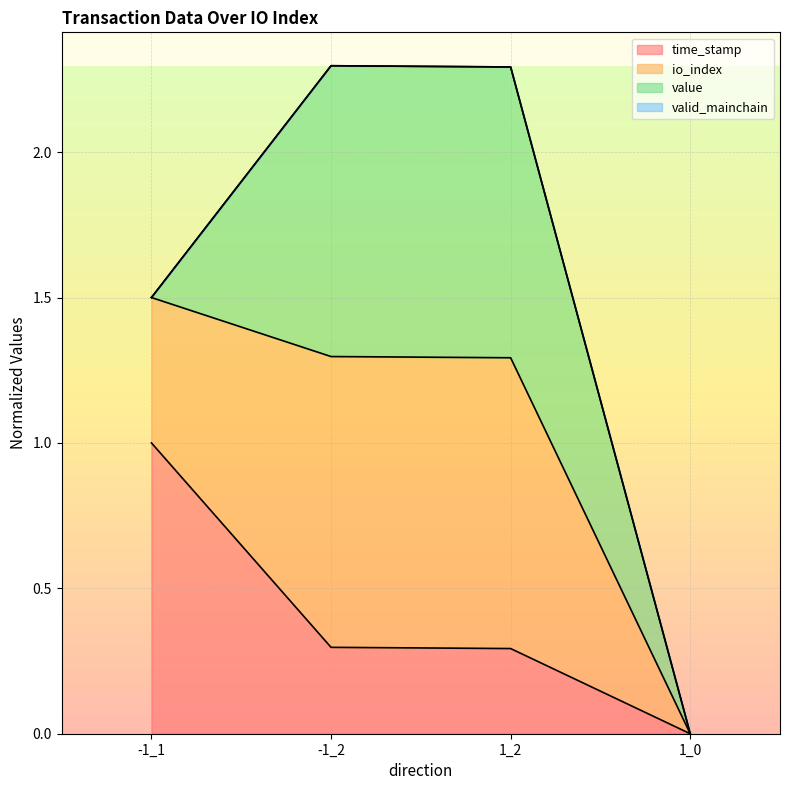

Which series has the widest spread of values?

io_index